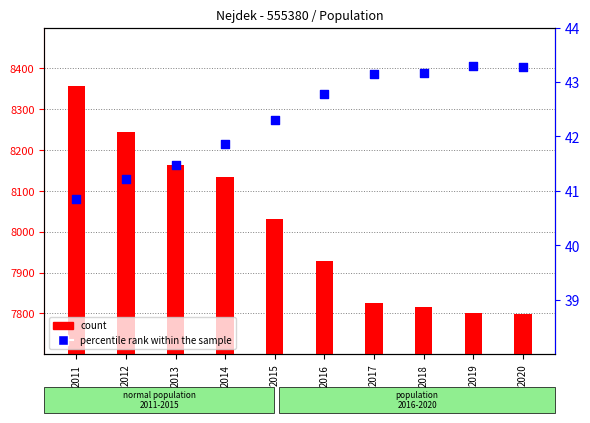

At how many categories does at least one series exceed 4060?

10